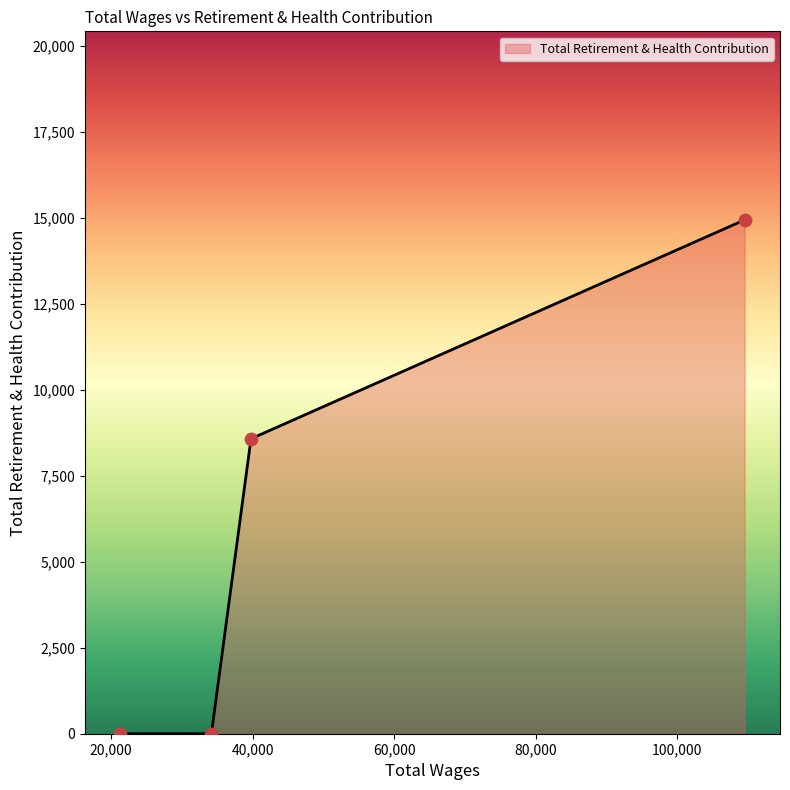

What is the sum of all values?

23516